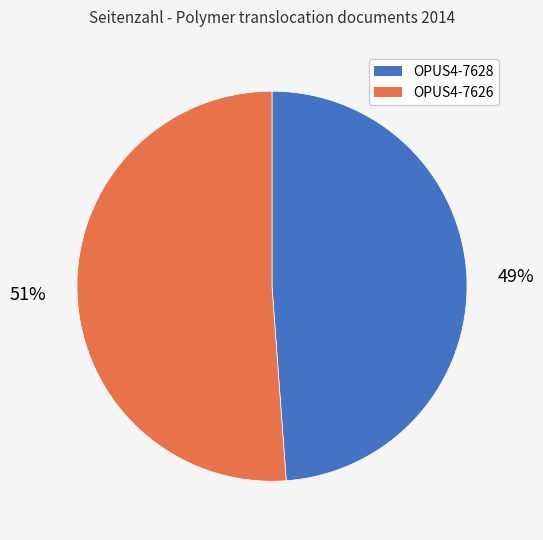

How many slices are in this pie chart?

2